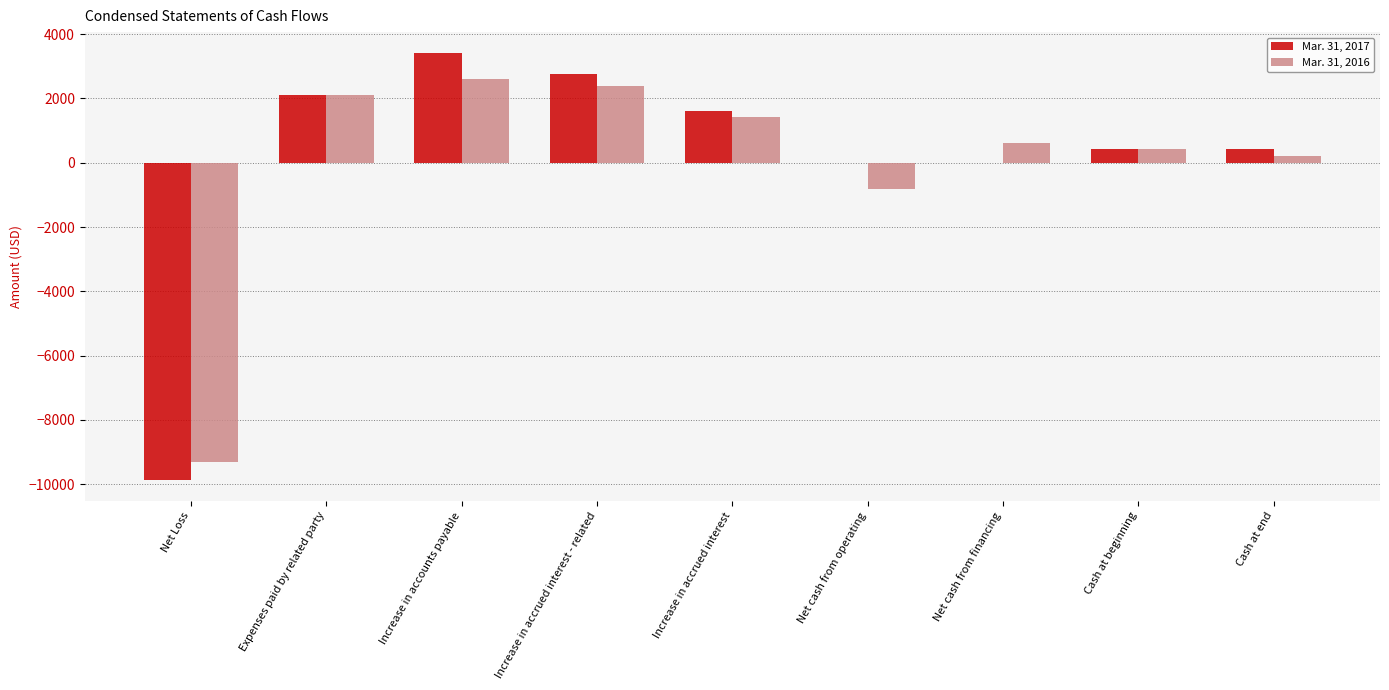

How many distinct data groups are displayed?

2